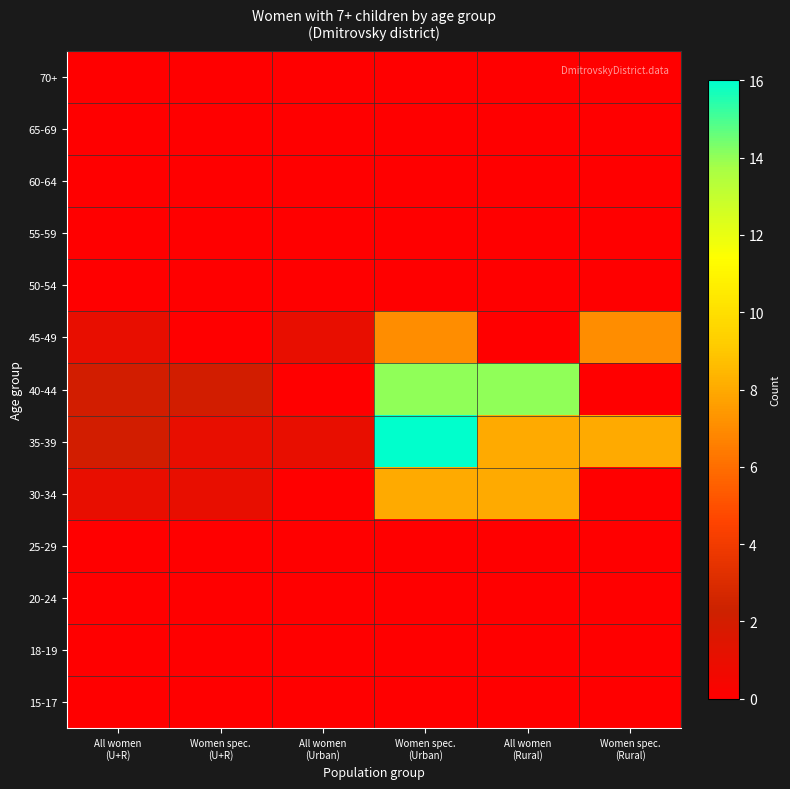

At which category does the chart reach its peak across all series?

Women spec.
(Urban)